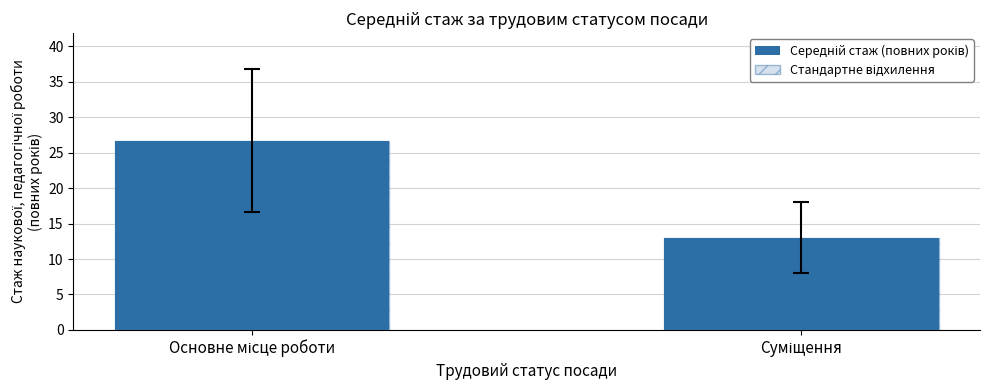

How many distinct data groups are displayed?

2